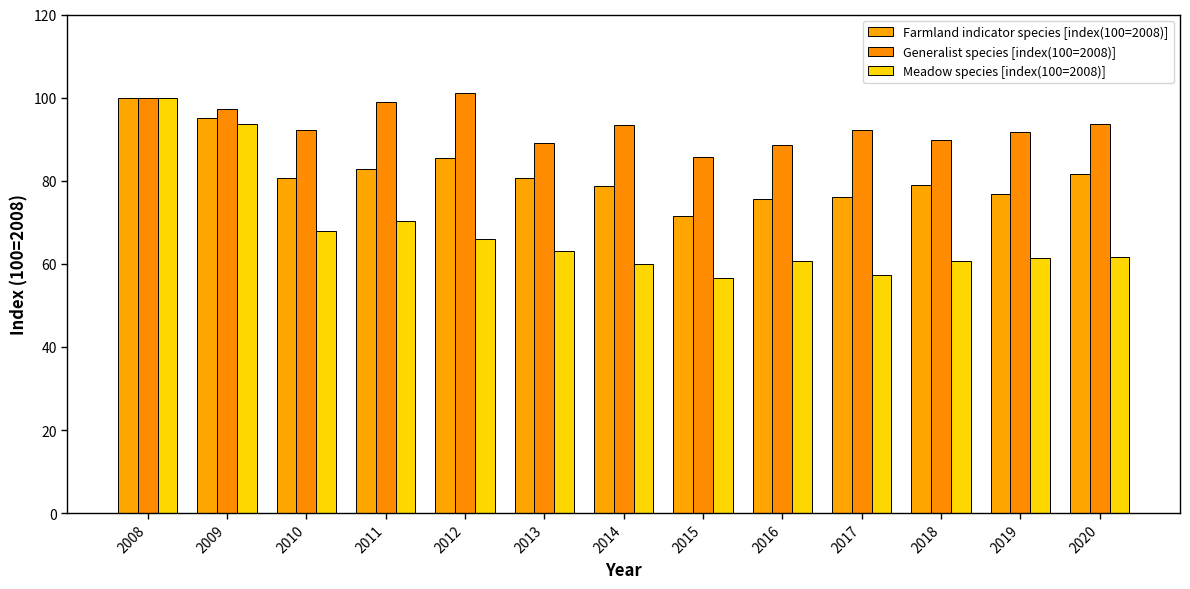

How many groups of bars are there?

13